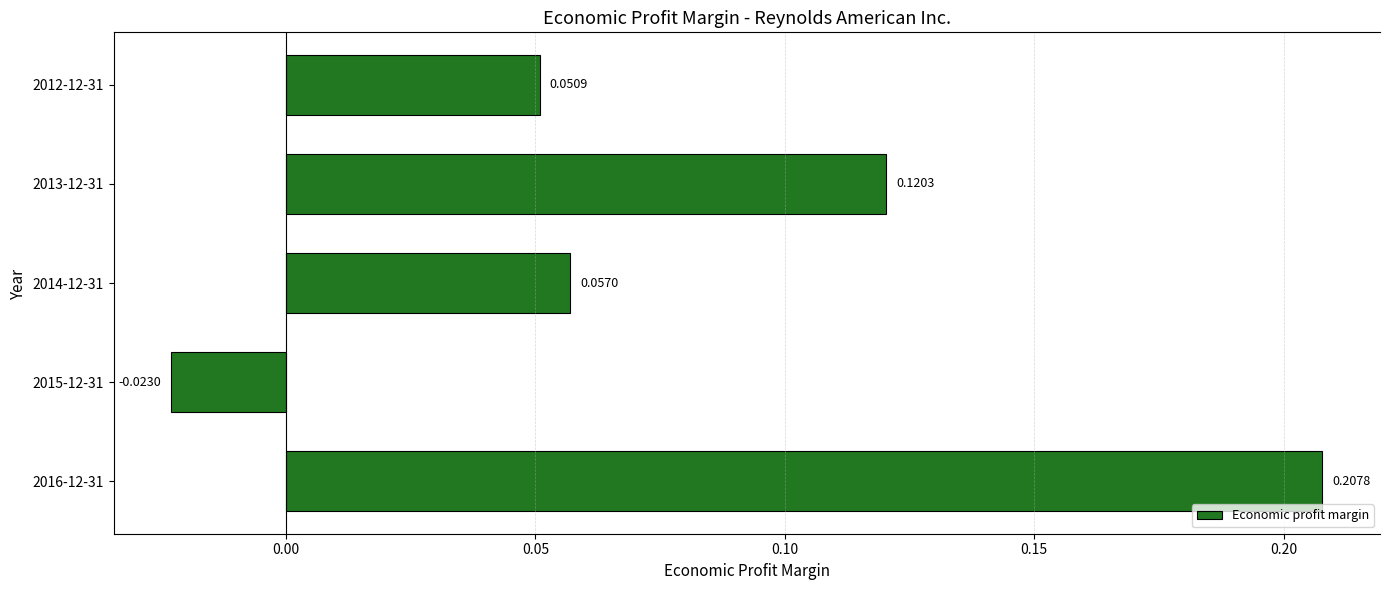

How many values are below zero?

1